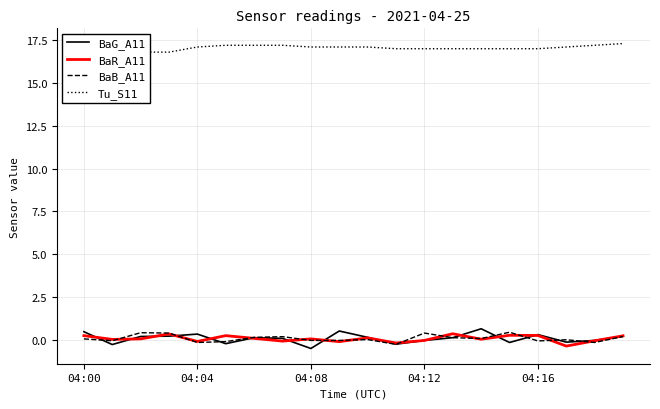

What is the value of the BaB_A11 point at the 17th from the left?

-0.1